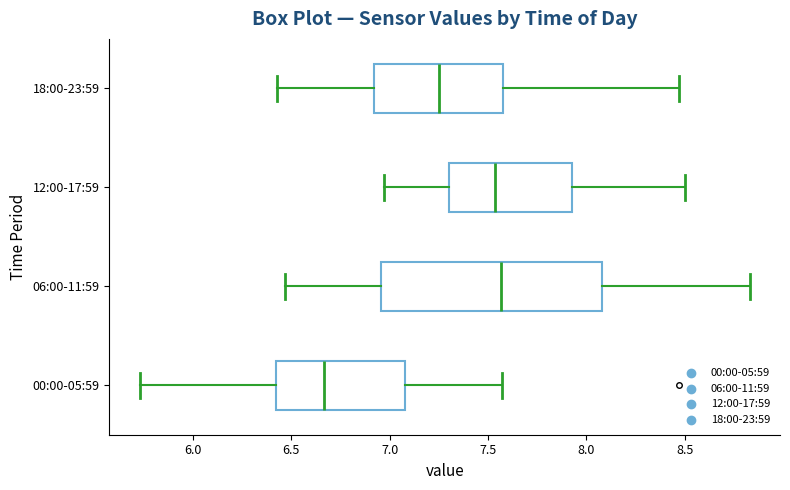

Reading bottom to top, read every box against the x-axis: the position of its median line, the range the box covers, and the ends of its whiskers. The values are not printed on the chart, so give them approximately, as read against the axis.

00:00-05:59: median 6.65, box 6.40 to 7.10, whiskers 5.75 to 7.55
06:00-11:59: median 7.55, box 6.95 to 8.10, whiskers 6.45 to 8.85
12:00-17:59: median 7.55, box 7.30 to 7.95, whiskers 6.95 to 8.50
18:00-23:59: median 7.25, box 6.90 to 7.60, whiskers 6.45 to 8.45